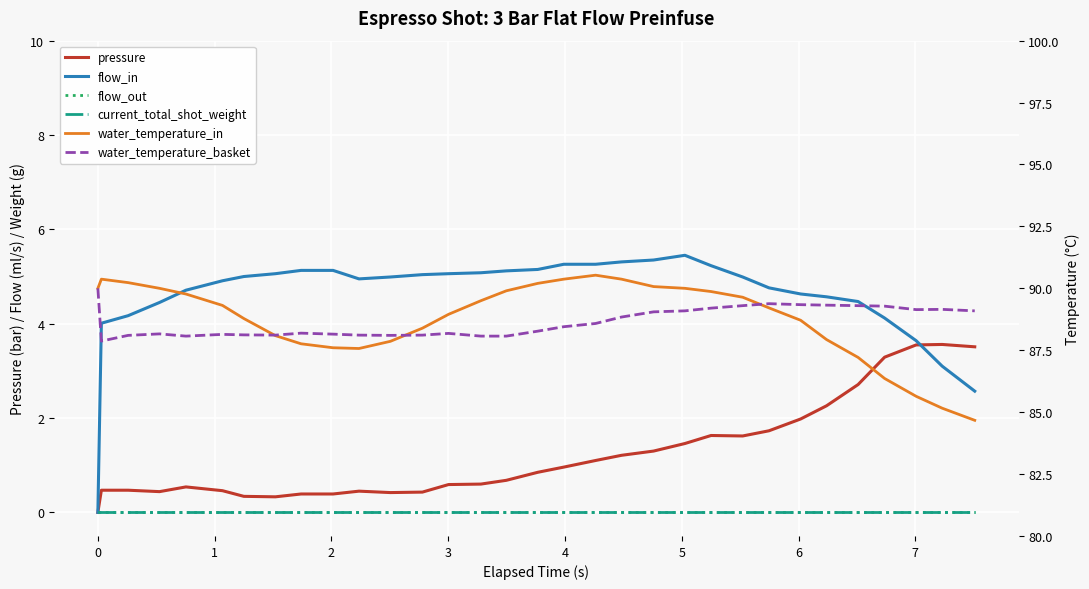

How many interior local peaks does the water_temperature_basket series have?

6